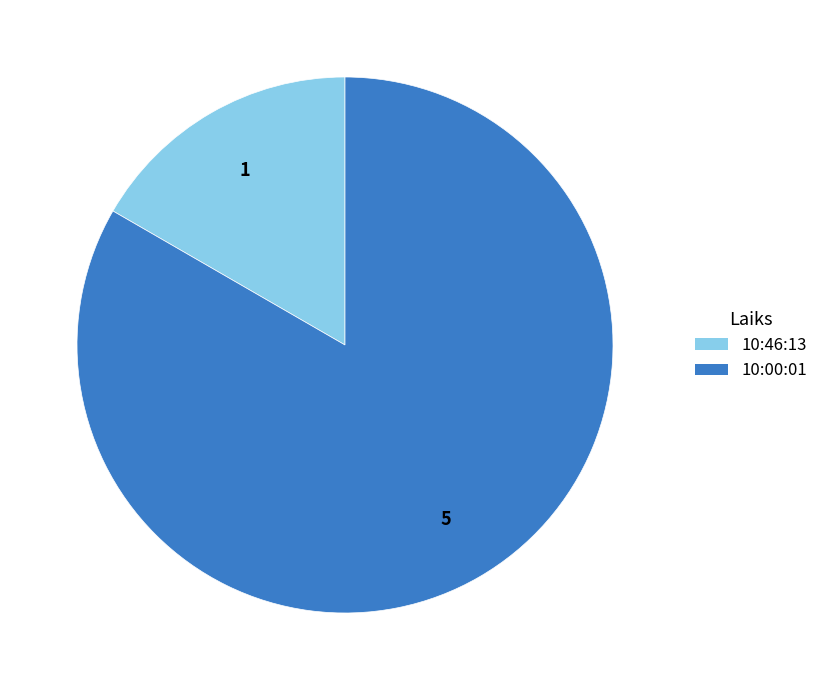

Which has a higher value, 10:46:13 or 10:00:01?

10:00:01